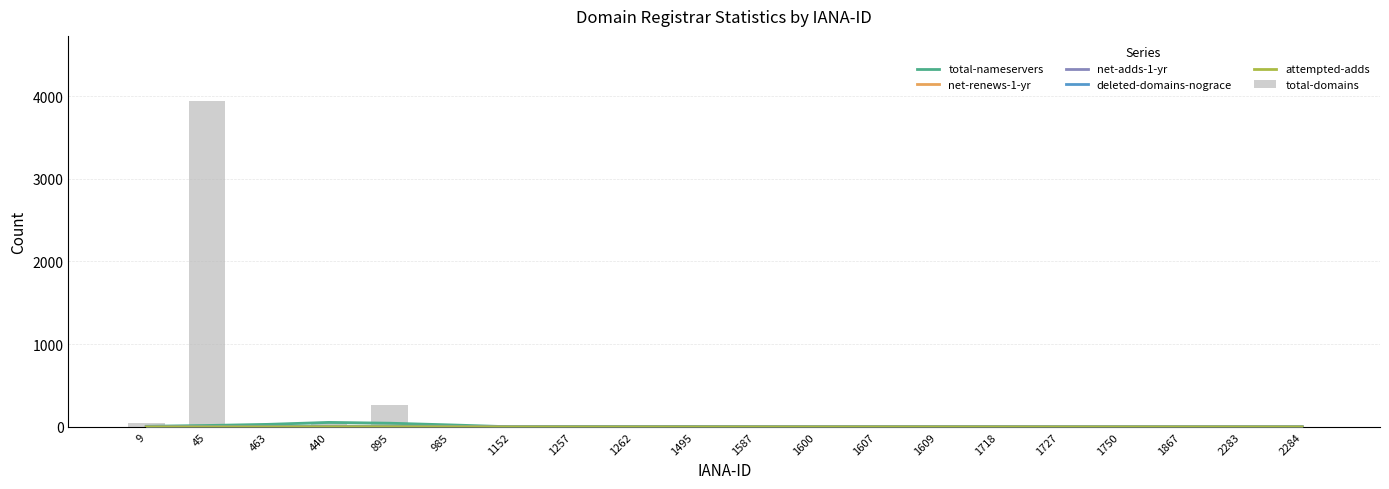

Which has a higher value, 1600 or 1609?

1609